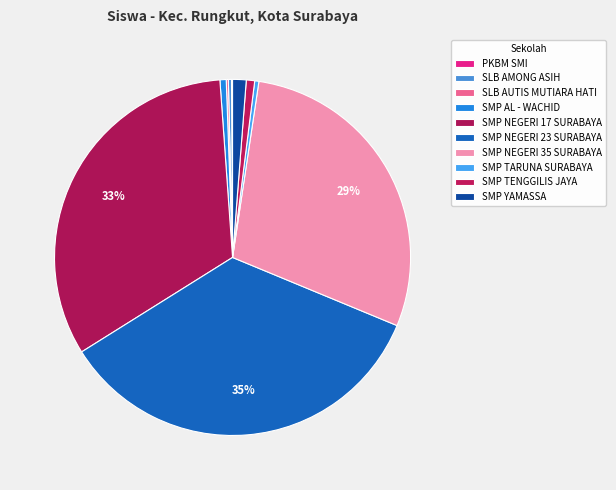

What is the total percentage of SMP YAMASSA and SLB AUTIS MUTIARA HATI?

1.4%